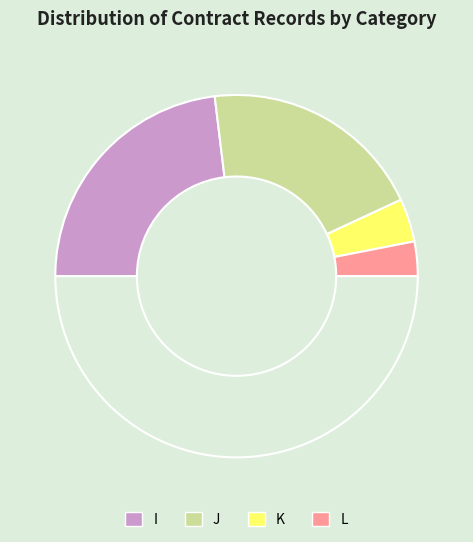

Rank the categories by value from lowest to highest.

L, K, J, I